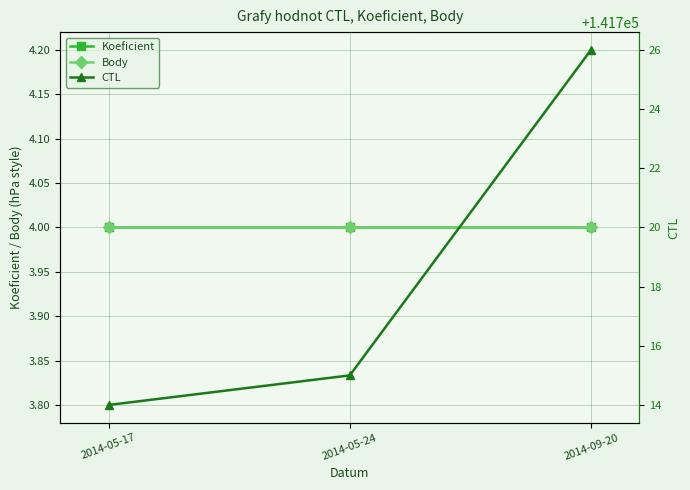

The Body series shows 4 at 2014-09-20. True or false?

True